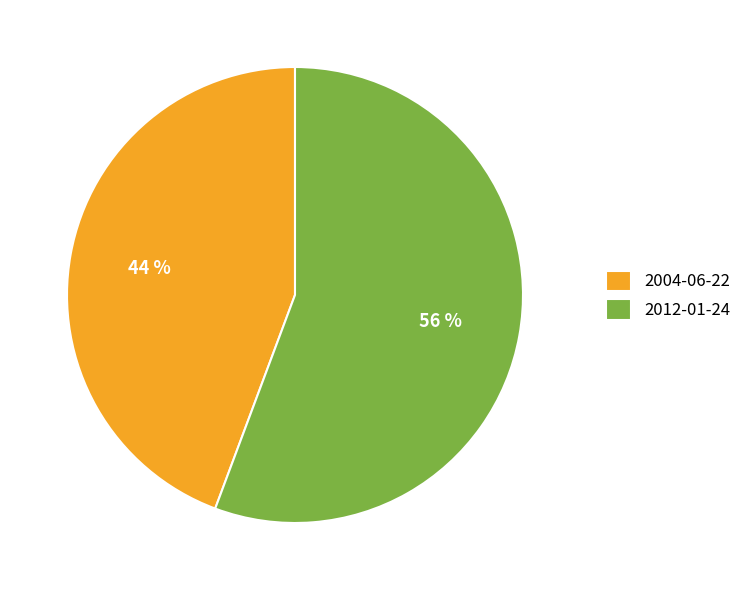

Is it true that 2004-06-22 is 33% of the pie?

False